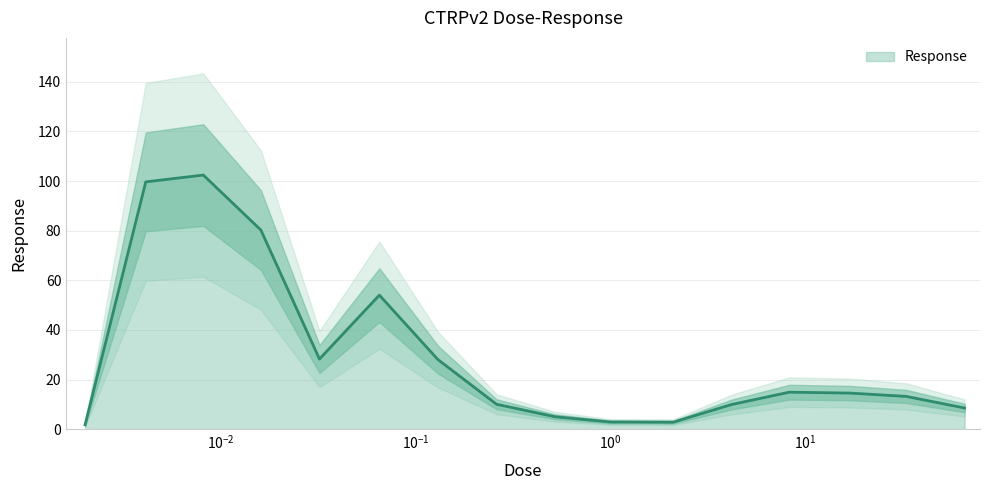

What is the difference between the maximum and minimum values?

100.6